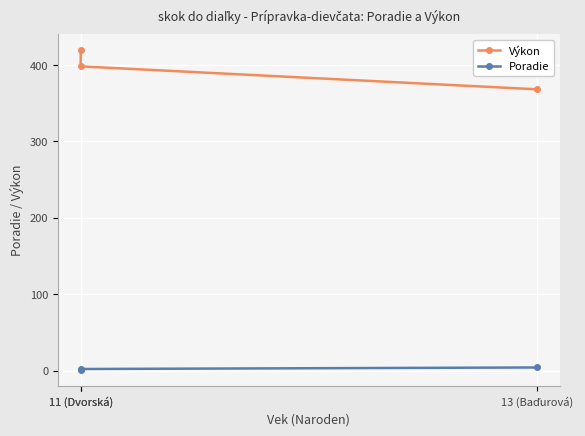

At which label does Poradie reach its minimum?

11 (Dvorská)